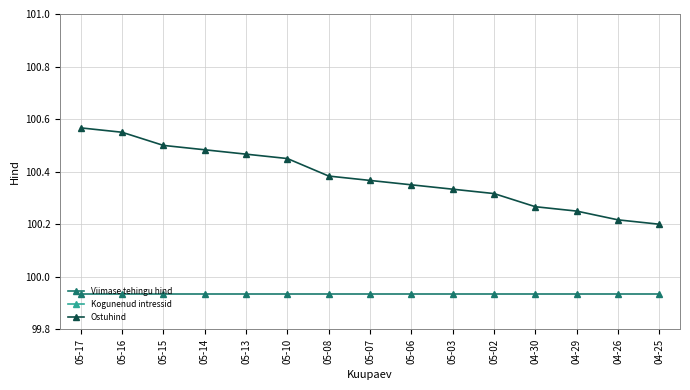

Between 05-10 and 05-14, which is larger?

05-10